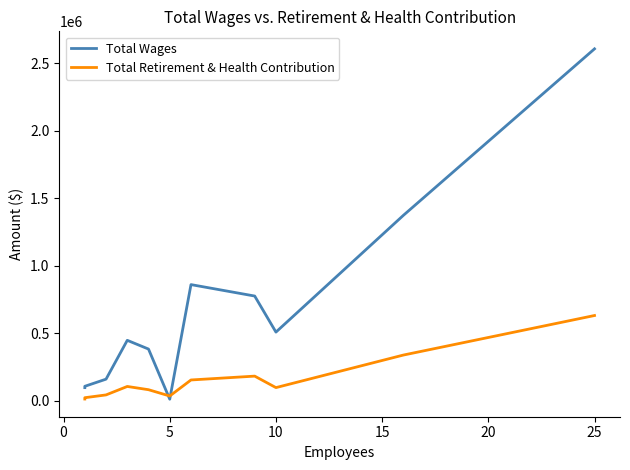

How many data points in Total Retirement & Health Contribution are less than 95518?

5